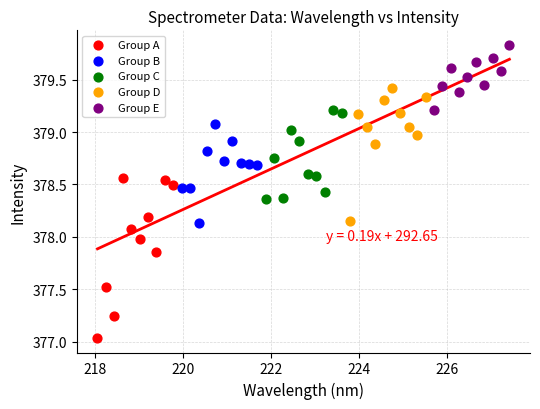

Which series reaches the maximum Y coordinate?

Group E